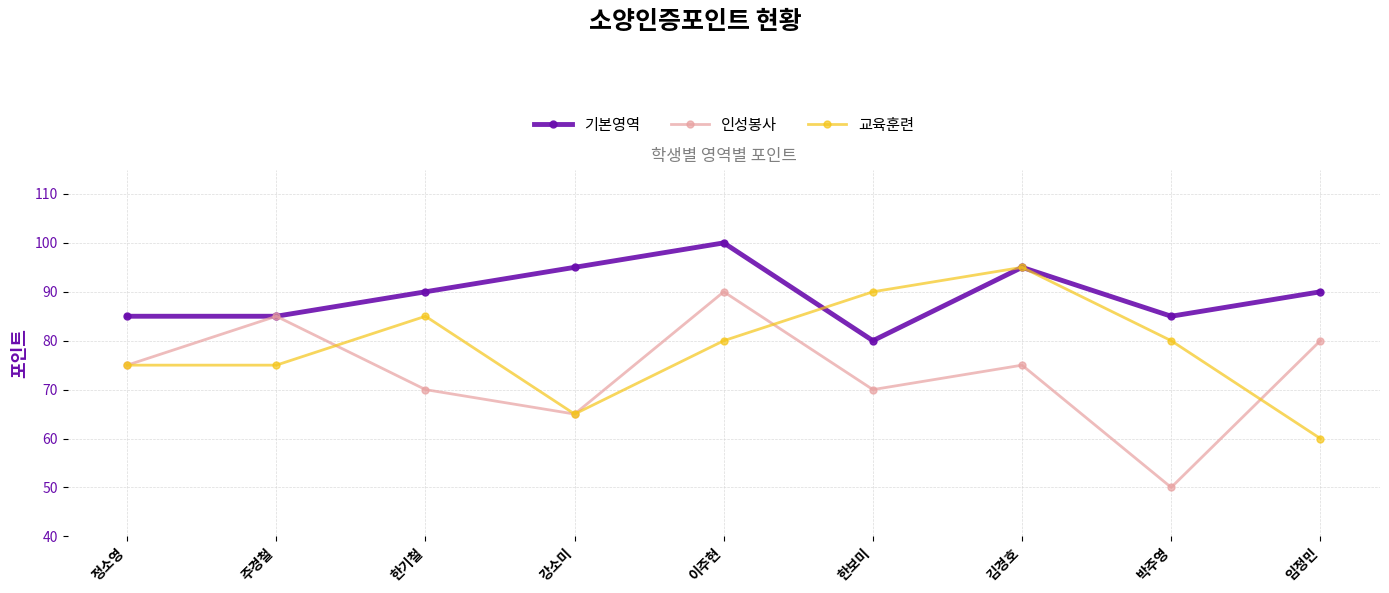

Read the 인성봉사 value at 박주영, to the nearest 10.

50